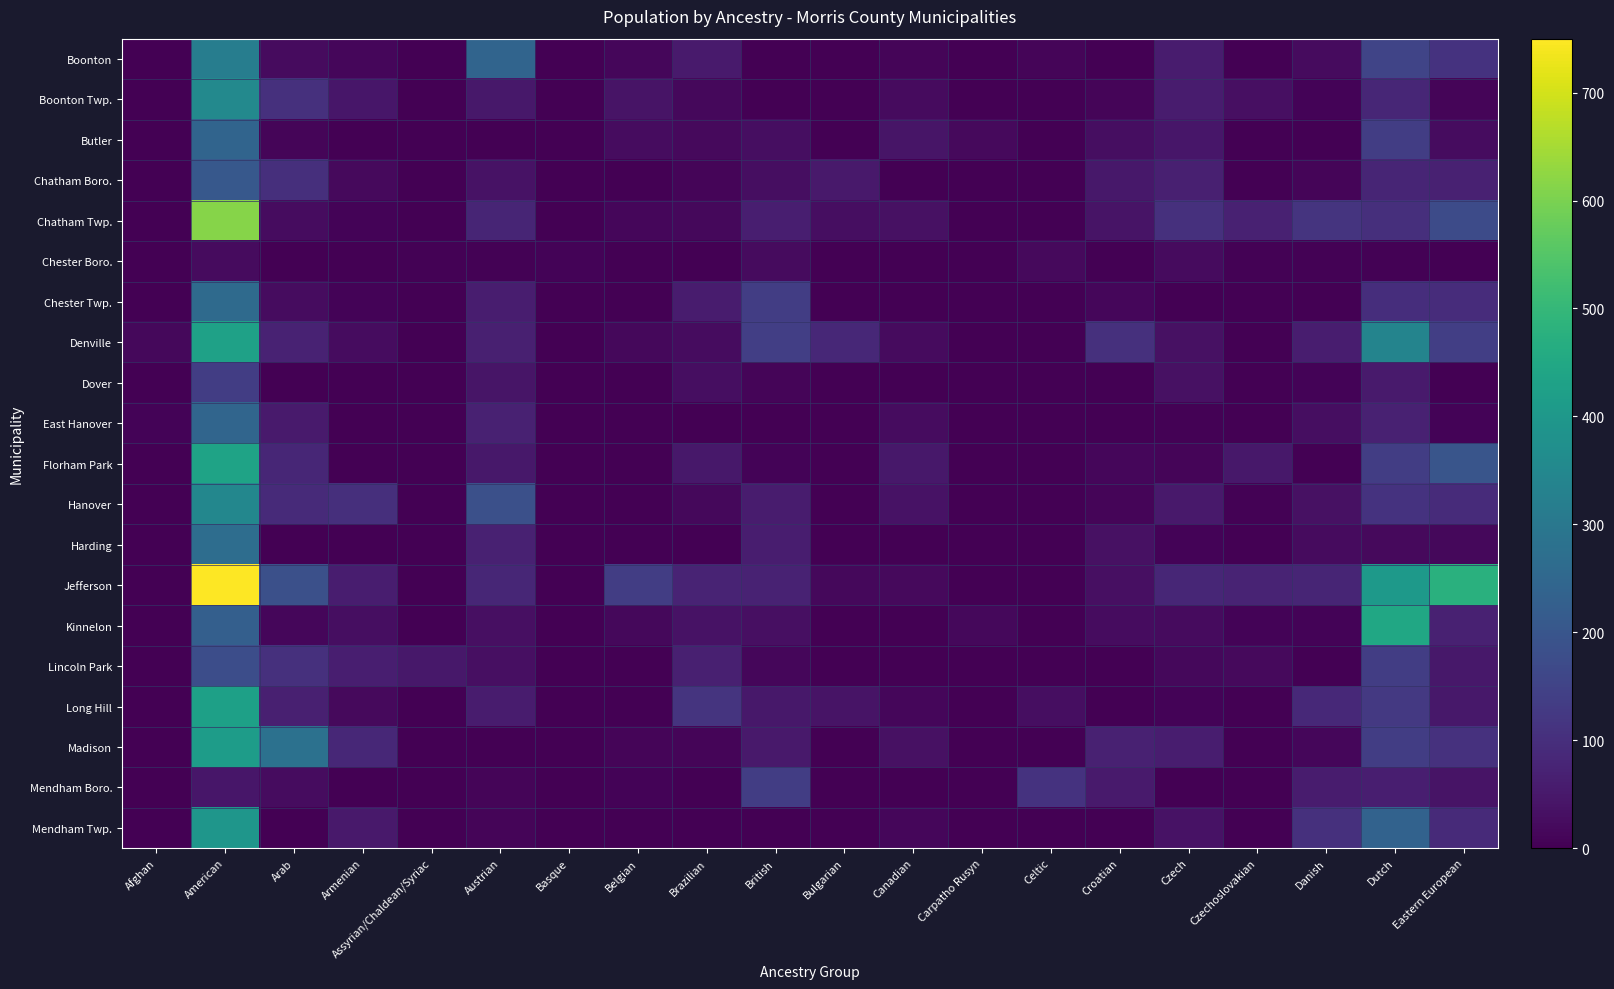

At which category is the sum across all series the highest?

American